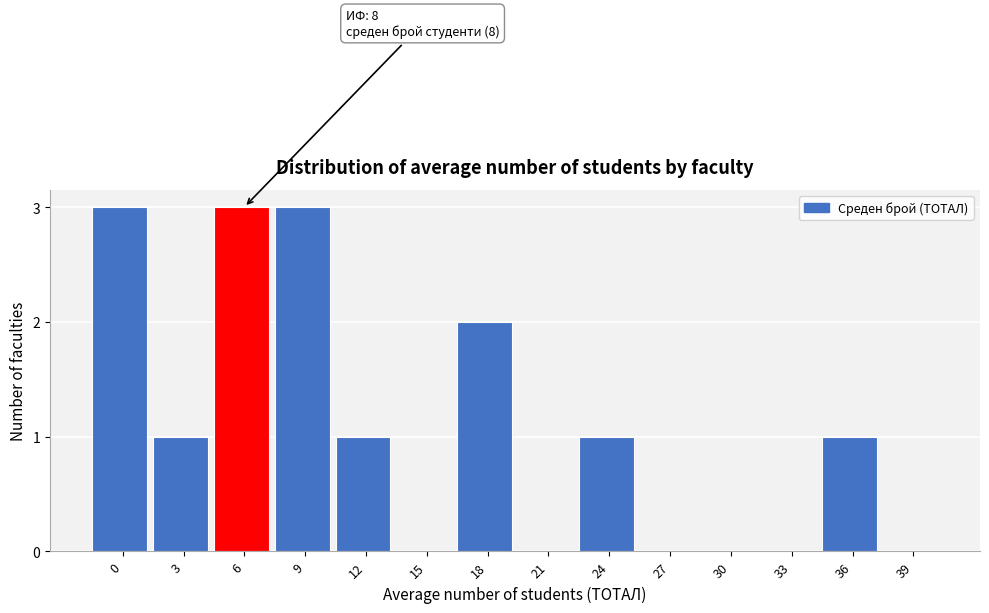

Reading left to right, what are all the values shown in this chart?

0=3	3=1	6=3	9=3	12=1	15=0	18=2	21=0	24=1	27=0	30=0	33=0	36=1	39=0